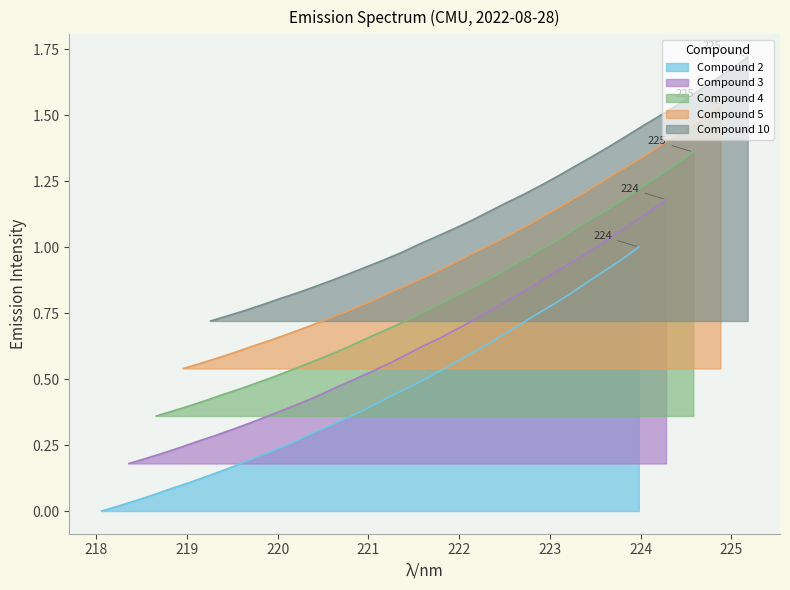

The chart shows a value of 0.6 at 222.4538. True or false?

False